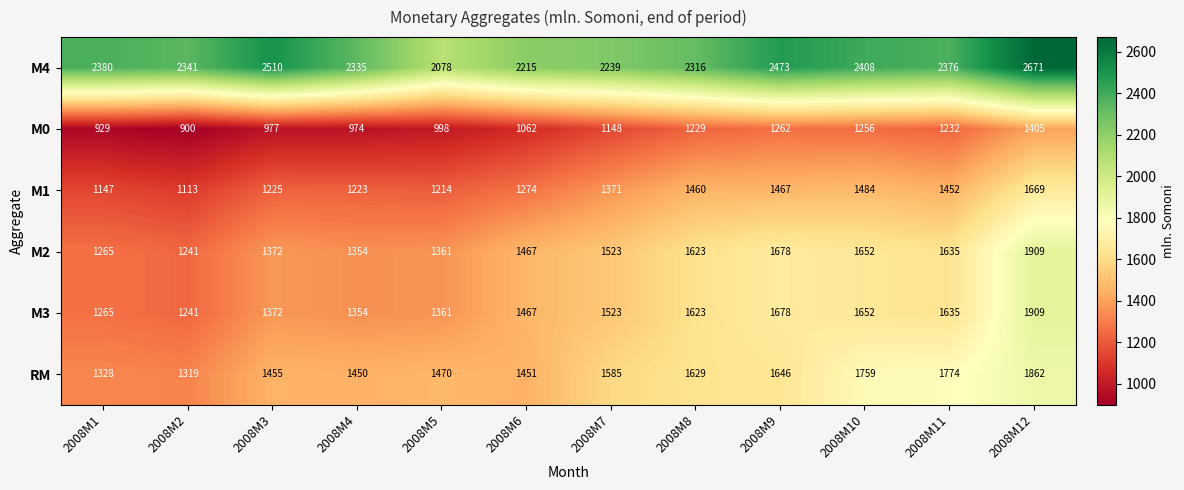

Count the number of data series in this chart.

6